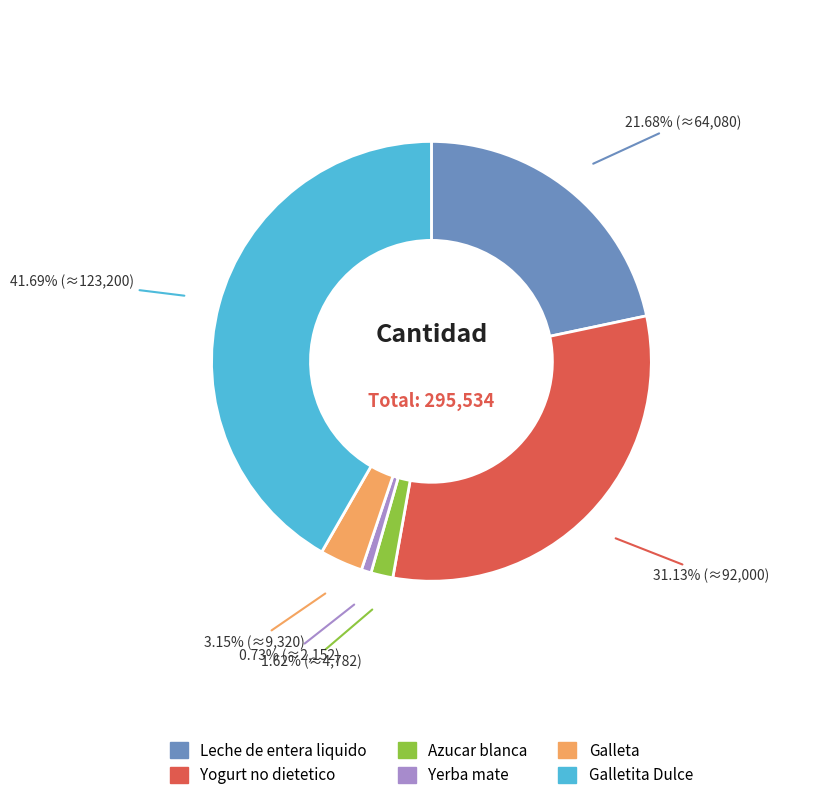

To the nearest percent, what is the difference between the Azucar blanca and Yogurt no dietetico slice percentages?

30%